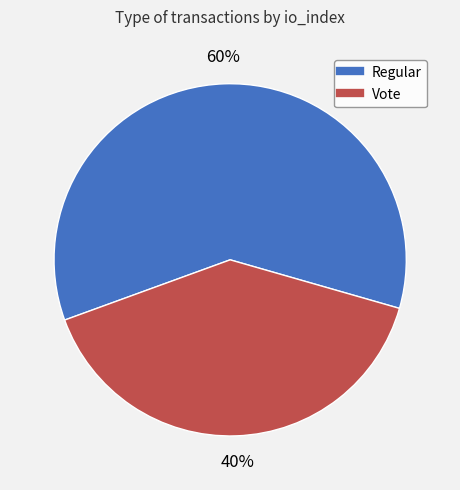

How many segments does this pie chart have?

2